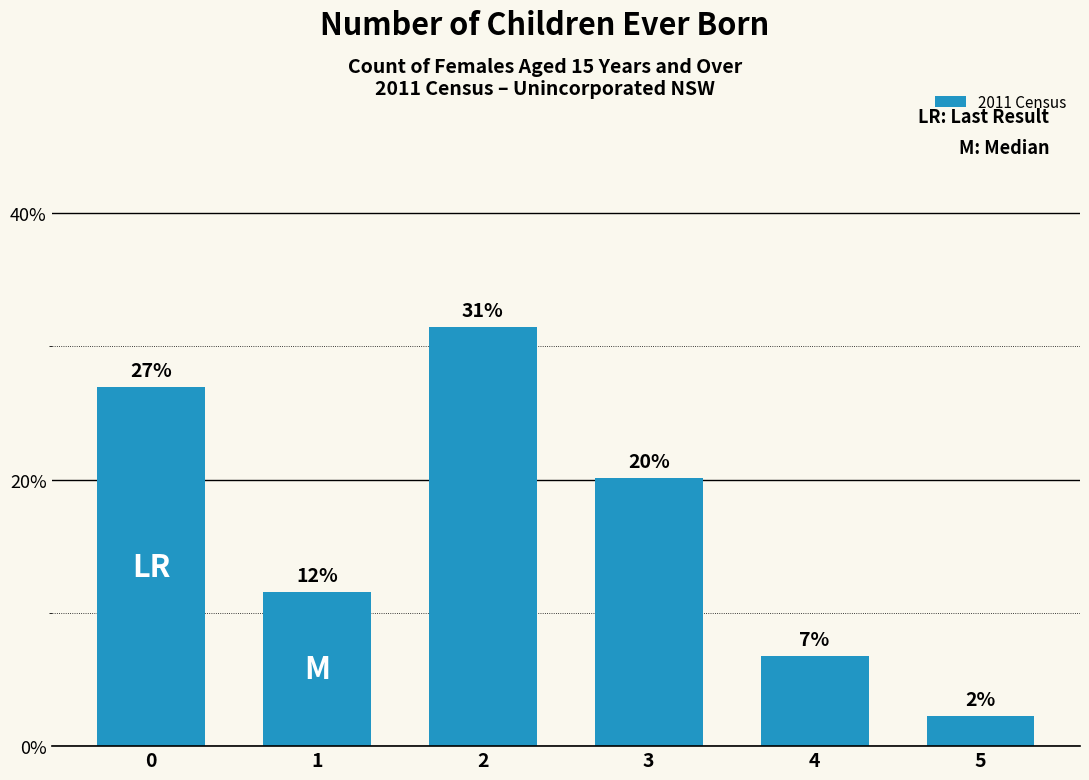

What is the difference between the maximum and second lowest values?

24.7